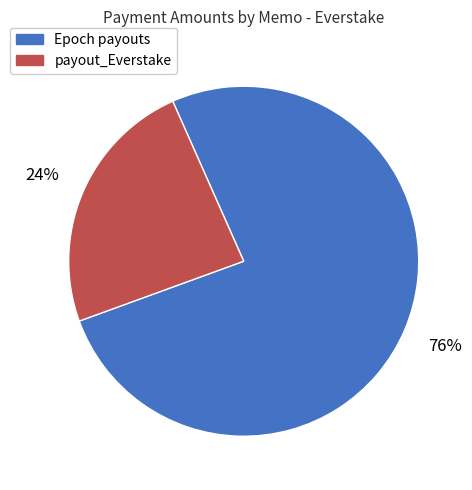

What is the ratio of the value at Epoch payouts to the value at payout_Everstake?

3.2